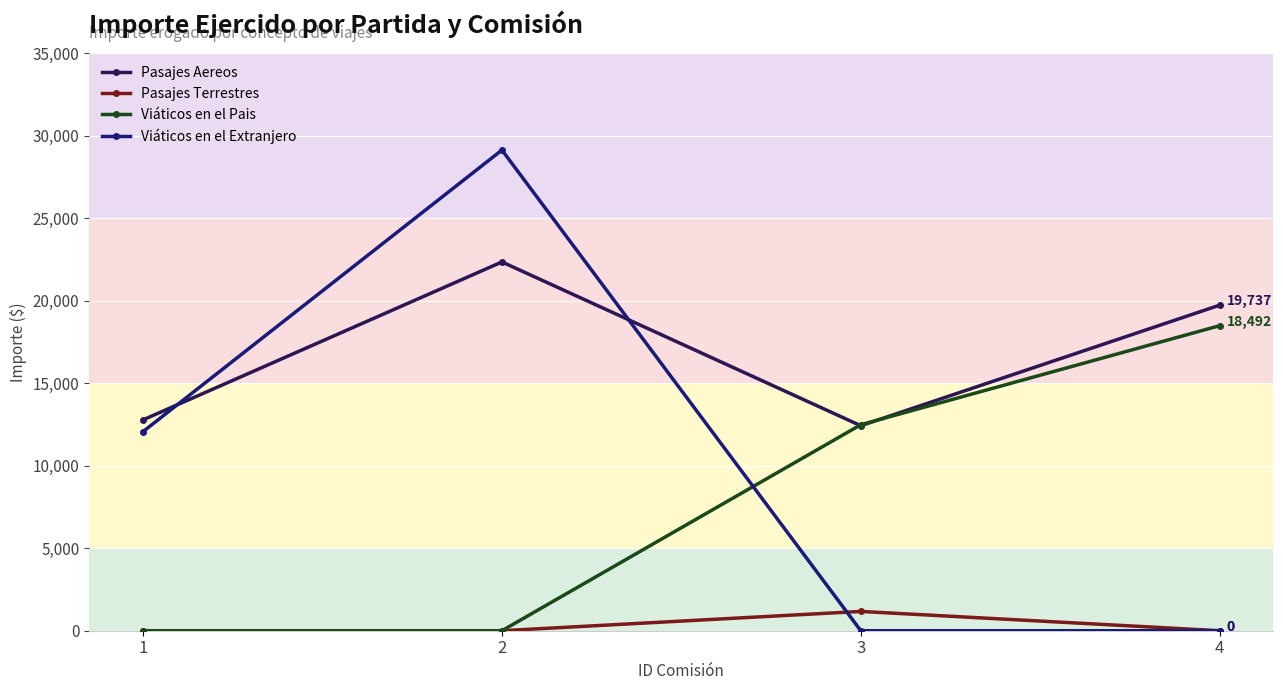

How many Viáticos en el Pais values are between 0 and 18492?

4